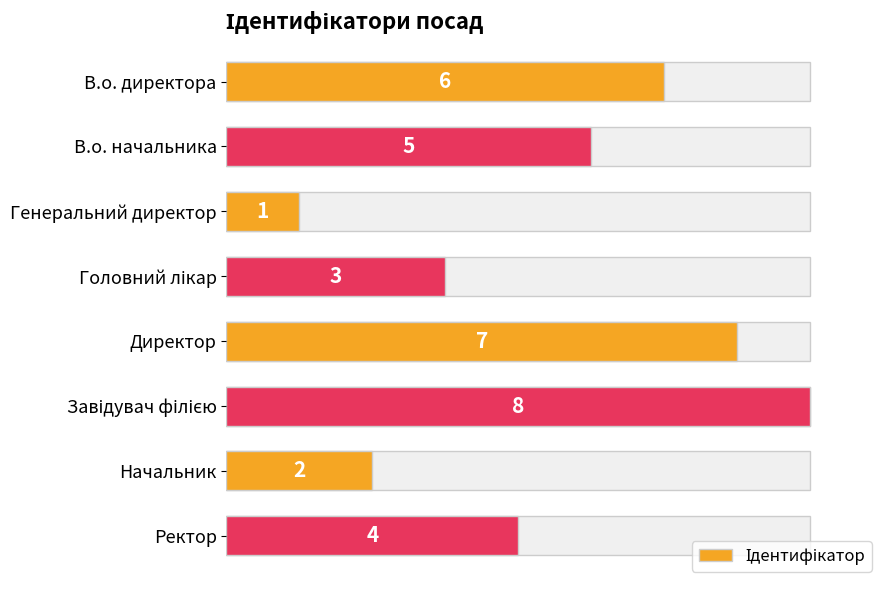

Count the number of categories in the chart.

8